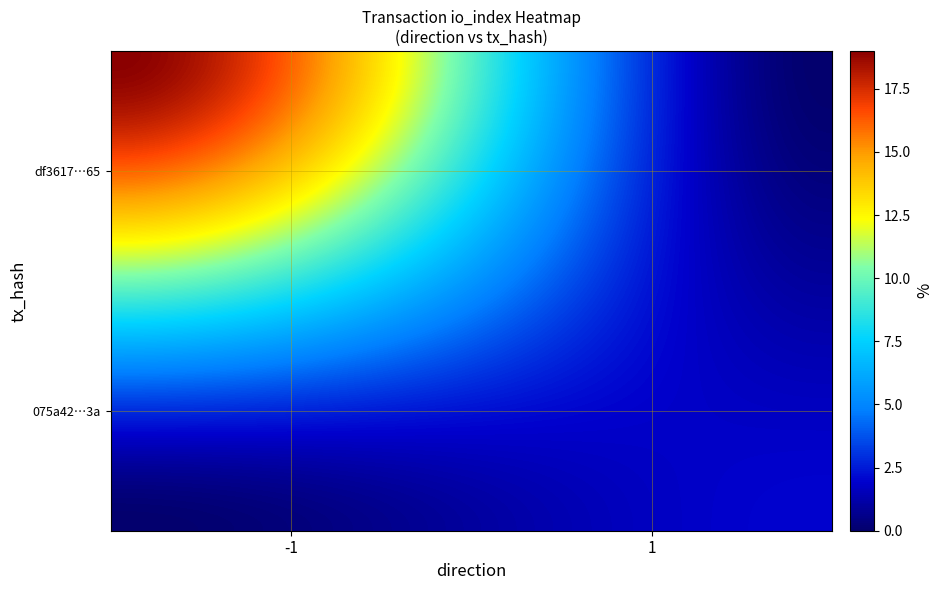

What is the spread (max minus min) of values at io_index?

17